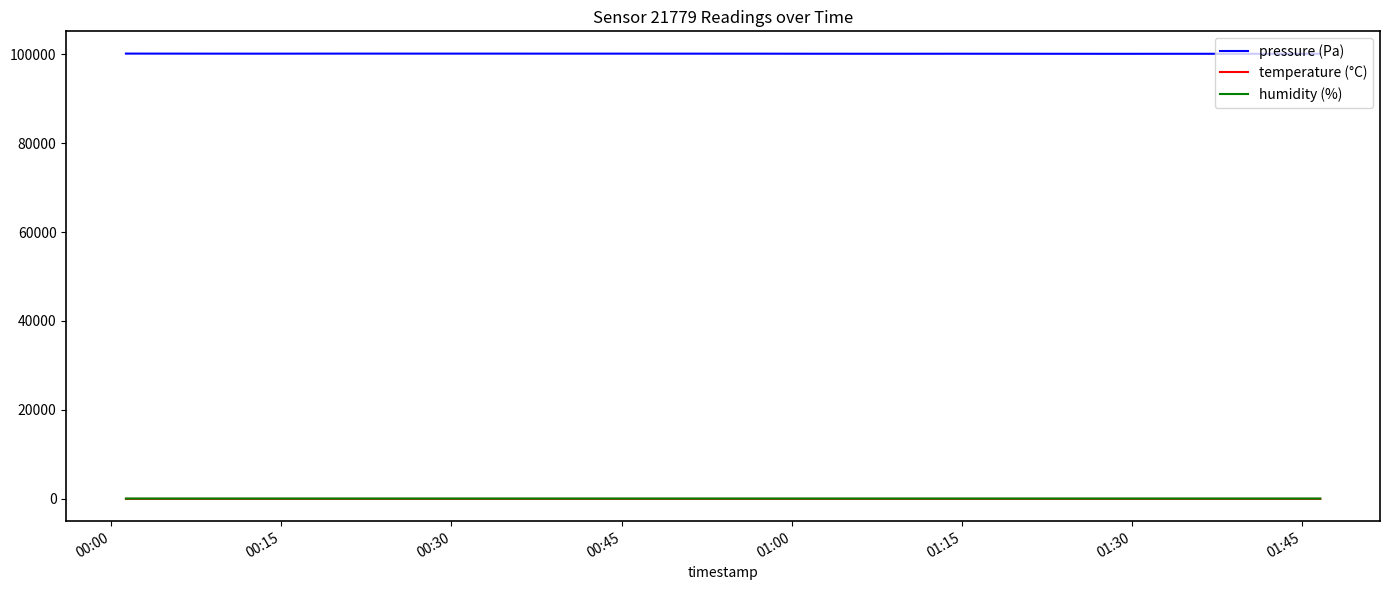

Which series has the largest total across all categories?

pressure (Pa)